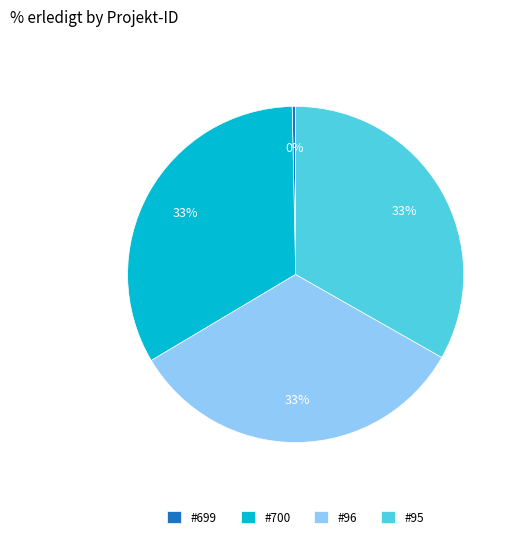

Is there a majority slice in this chart?

No